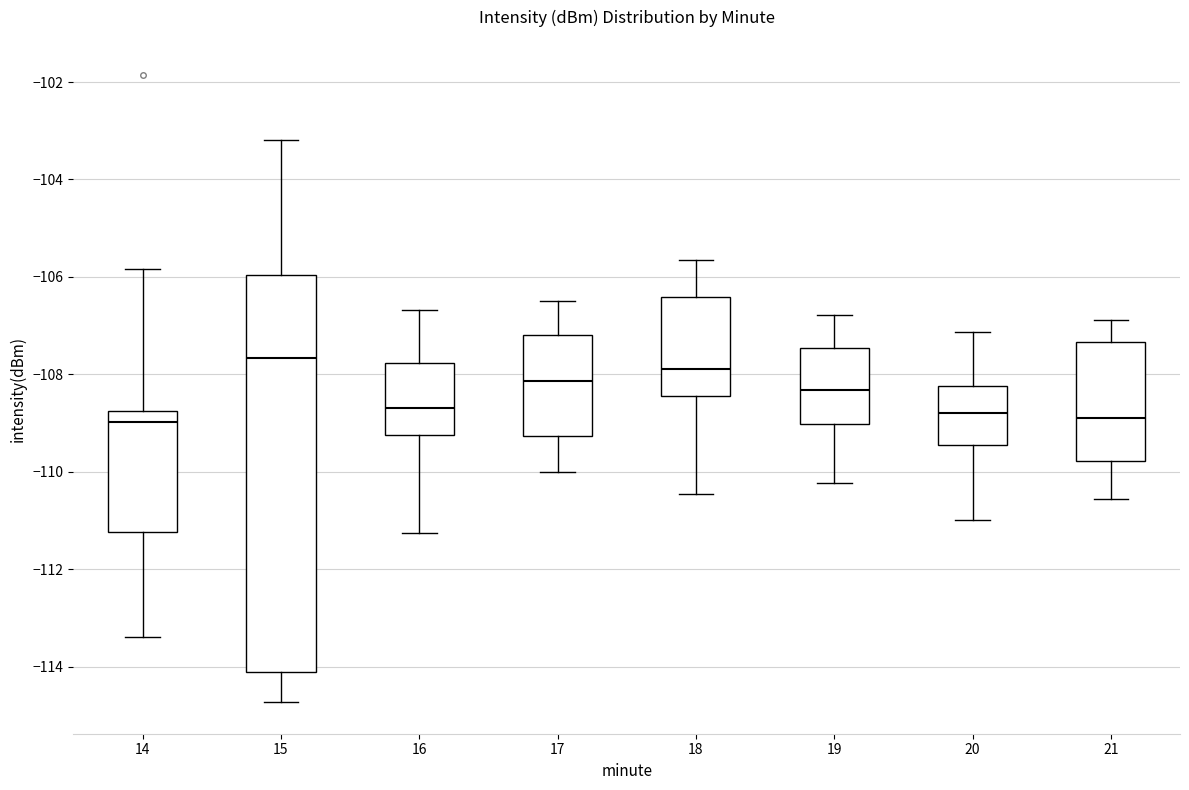

Which box is the tallest, from its lower edge to its upper edge?

15